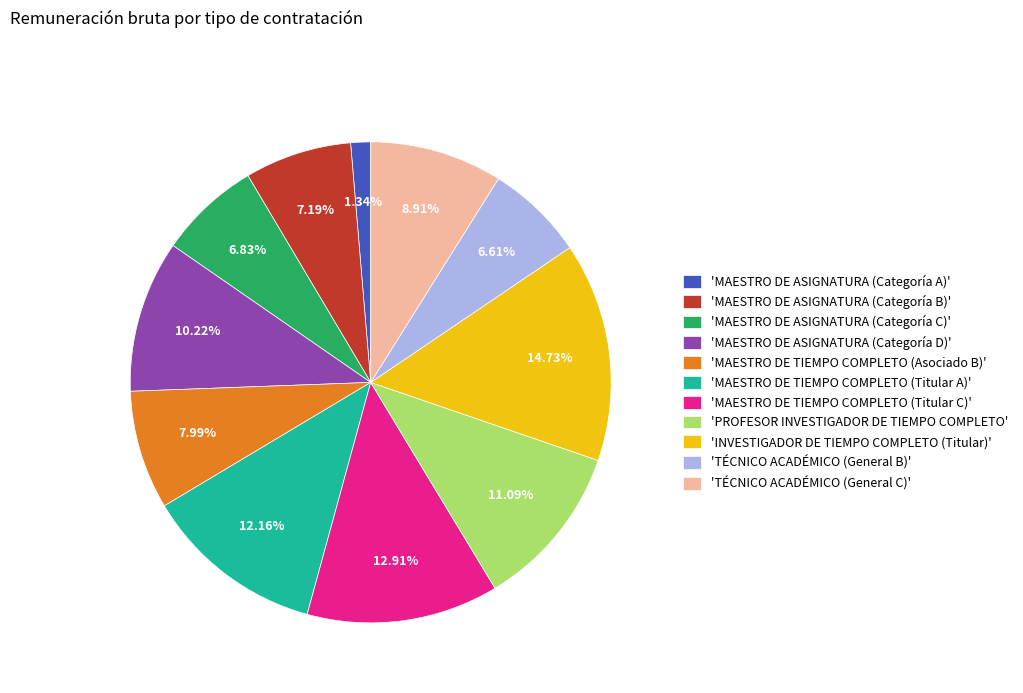

Is there a majority slice in this chart?

No